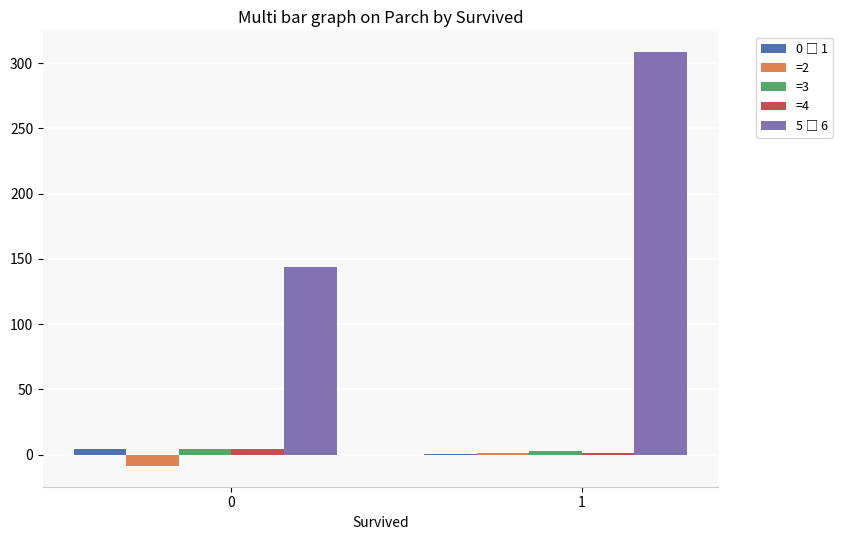

What is the maximum value shown in the chart?

308.4